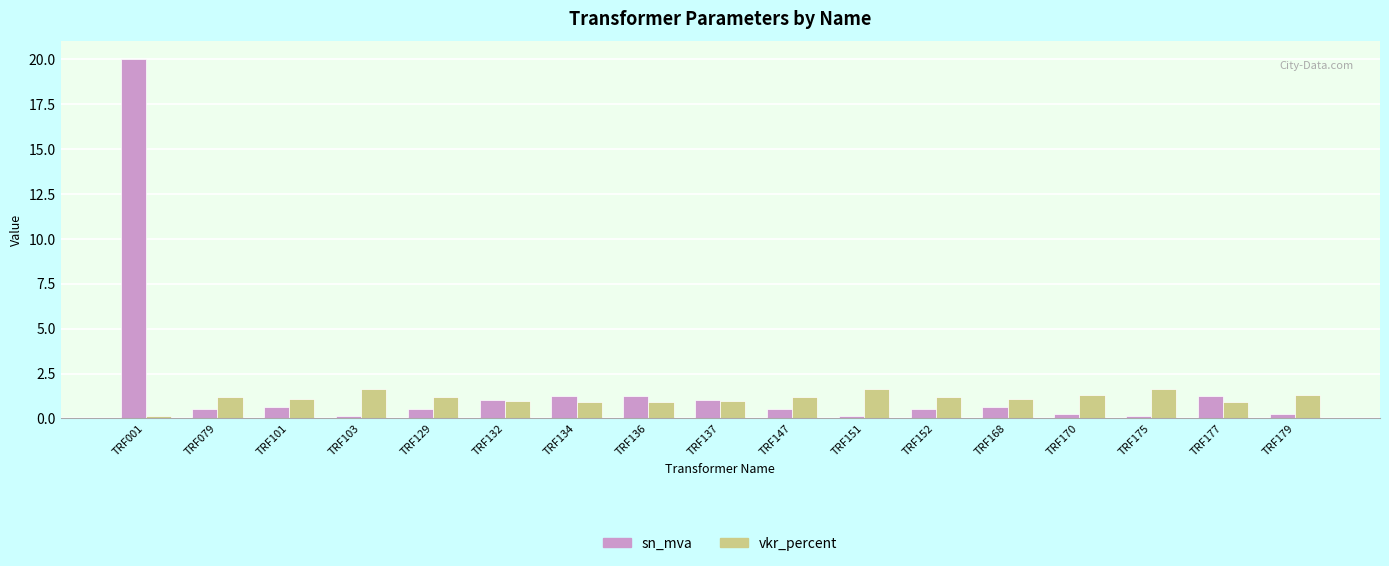

Which series changed the most between TRF136 and TRF170?

sn_mva